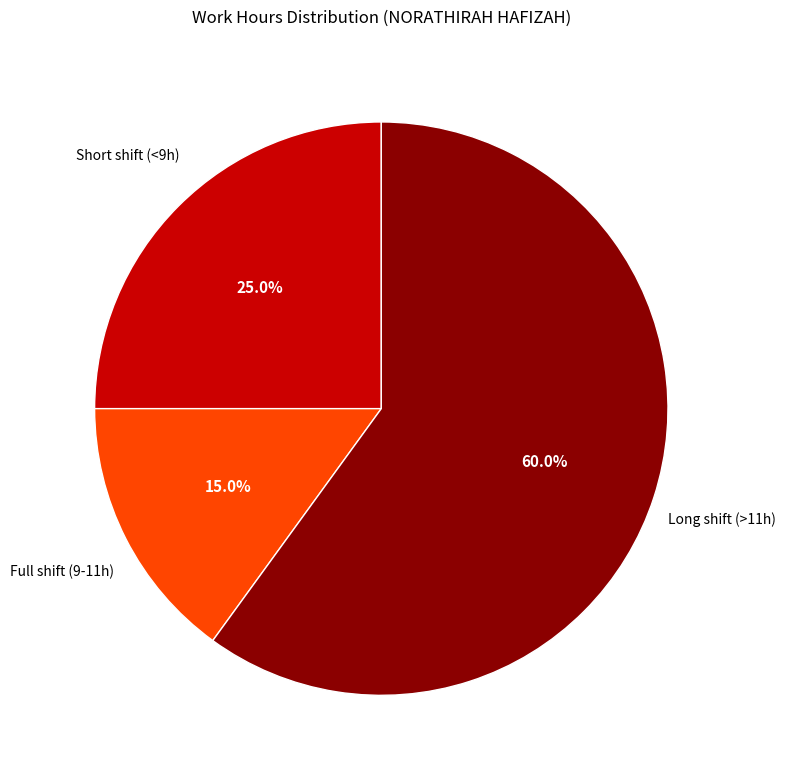

Is there a majority slice in this chart?

Yes